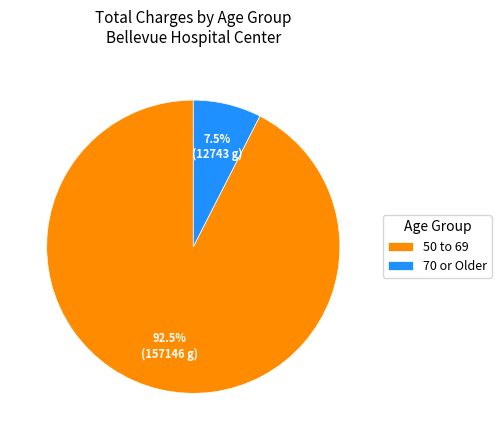

Rank the categories by value from lowest to highest.

70 or Older, 50 to 69